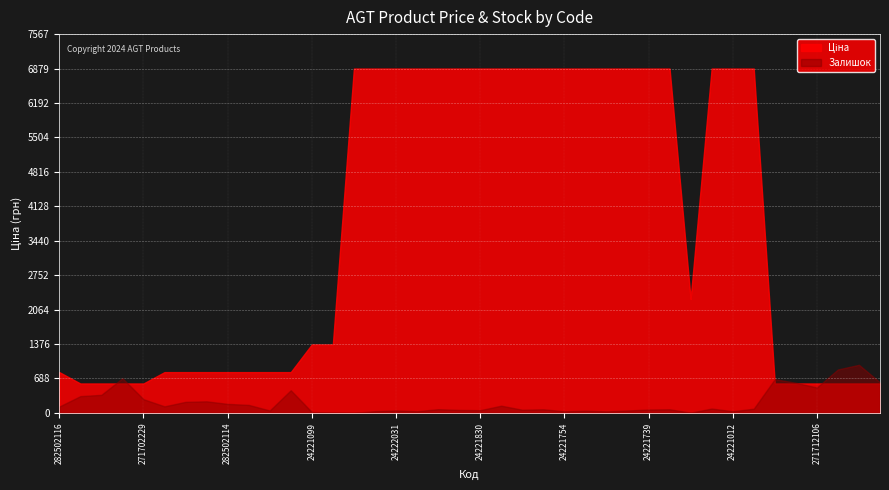

In Ціна, how many points are lower than both neighbors (excluding endpoints)?

1